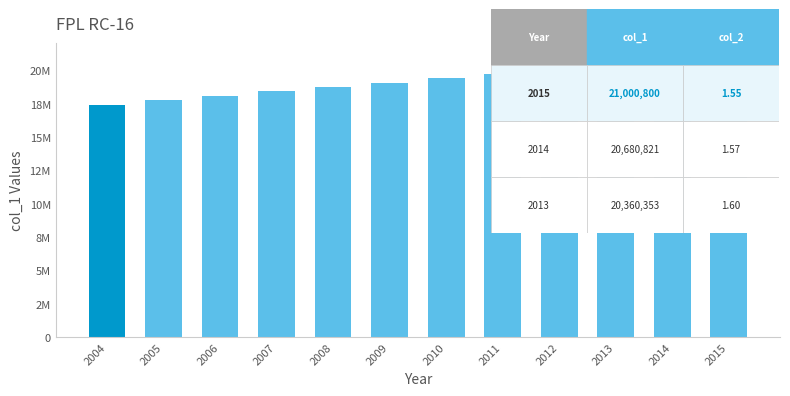

Does the chart contain any negative values?

No